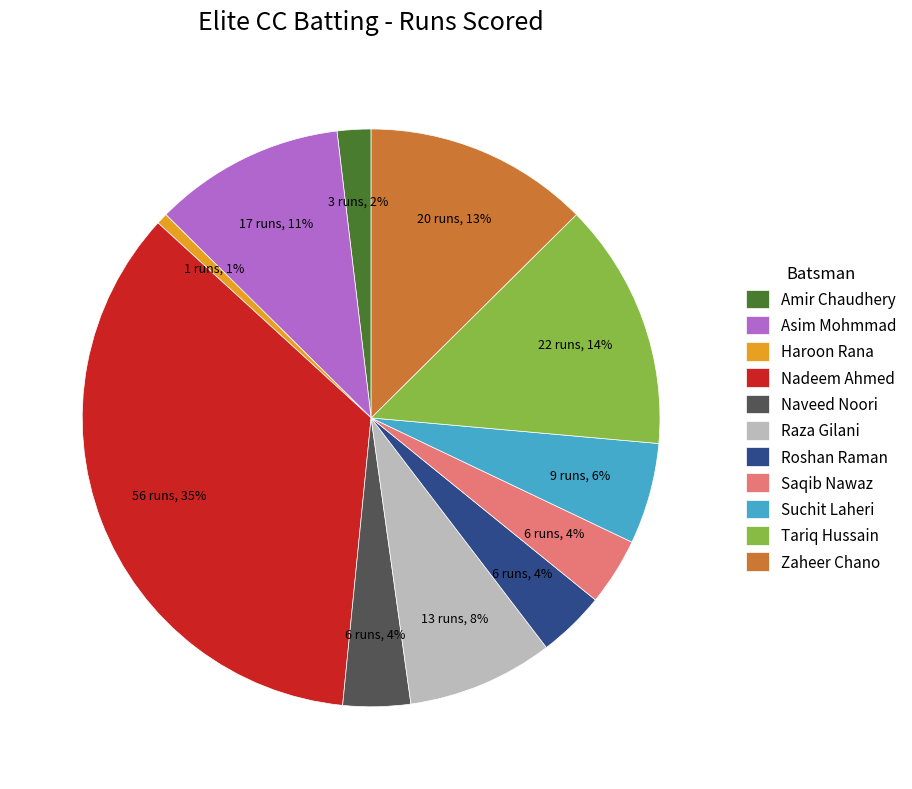

Count the number of slices in the pie.

11